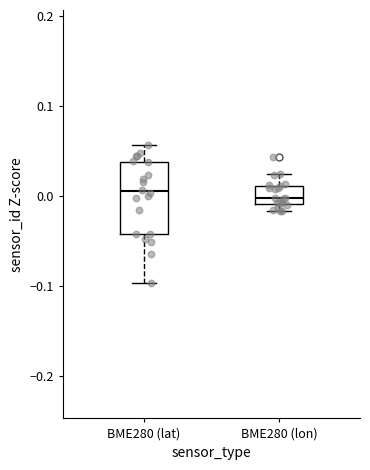

Reading left to right, read every box against the y-axis: the position of its median line, the range the box covers, and the ends of its whiskers. The values are not printed on the chart, so give them approximately, as read against the axis.

BME280 (lat): median 0.00, box -0.04 to 0.04, whiskers -0.10 to 0.06
BME280 (lon): median 0.00, box -0.01 to 0.01, whiskers -0.02 to 0.02